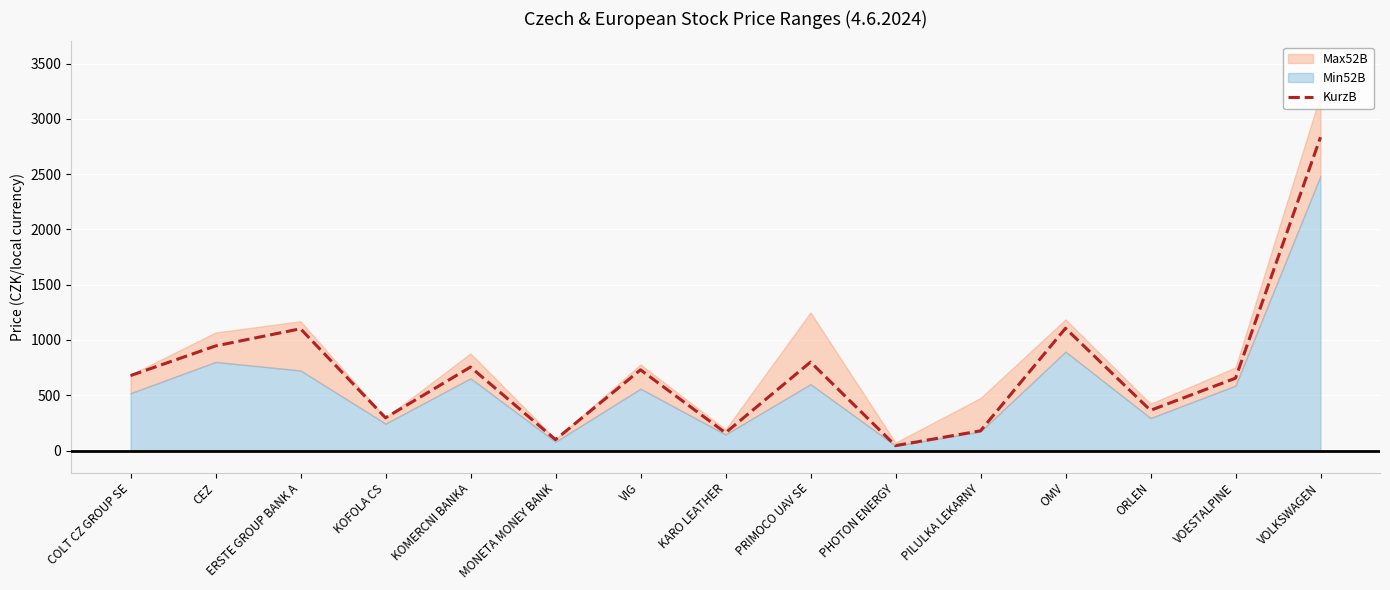

How many values are below 678?

7